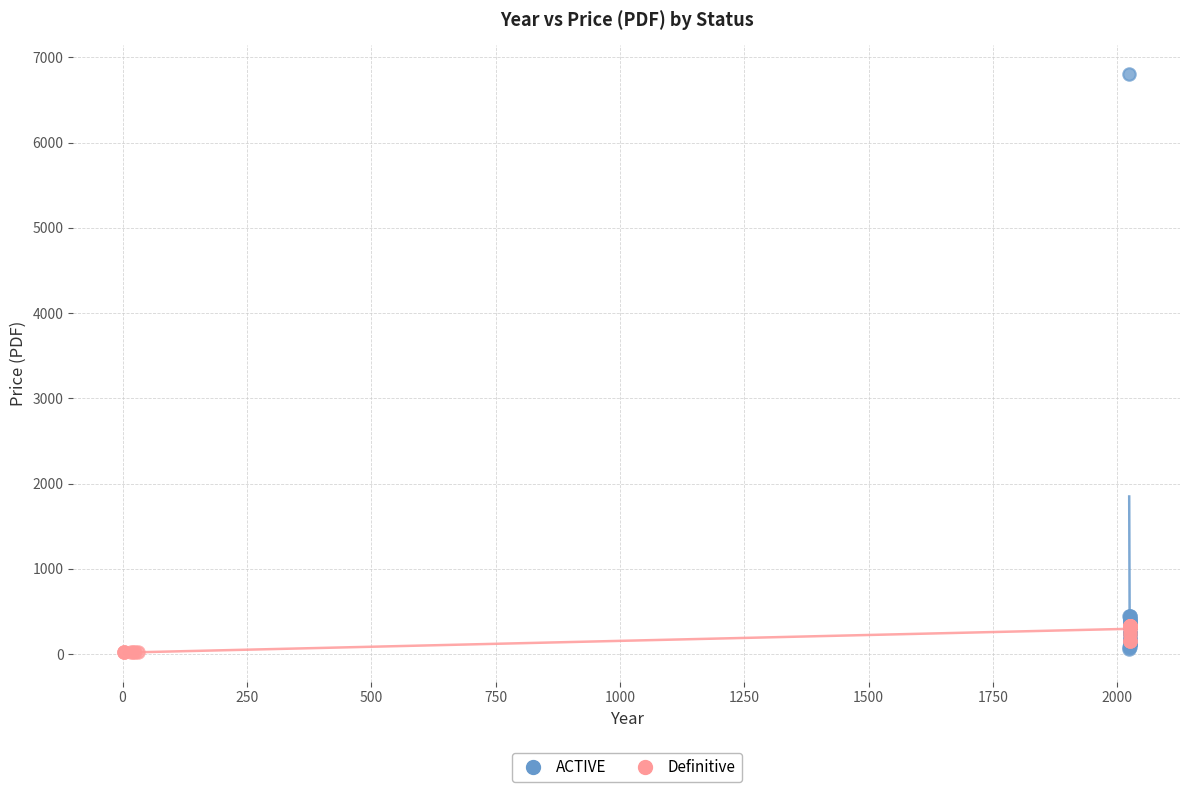

Which series has the largest Y range (max minus min)?

ACTIVE